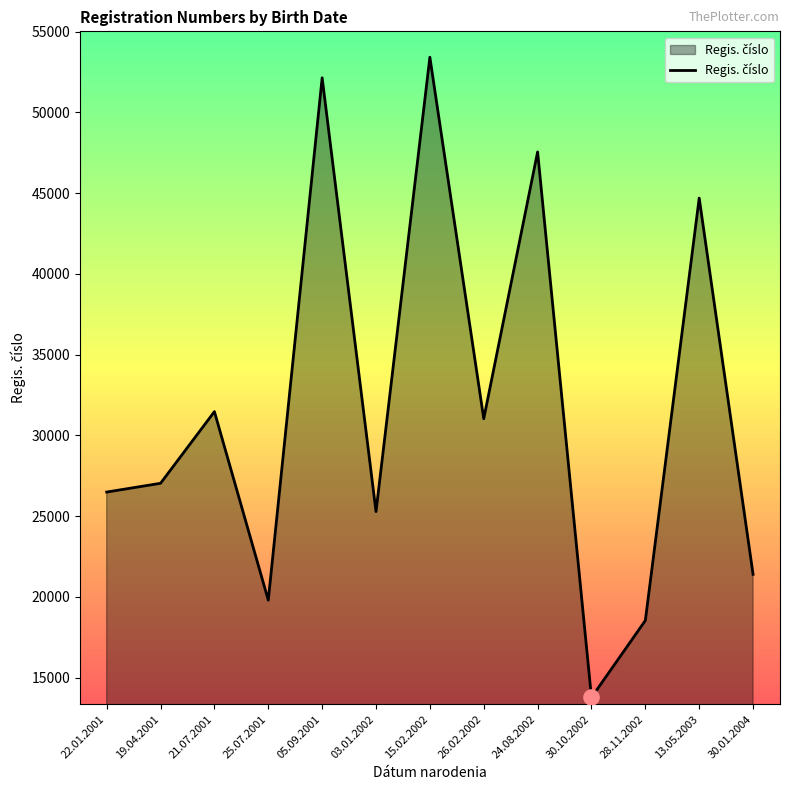

What is the change in value from 19.04.2001 to 28.11.2002?

-8494